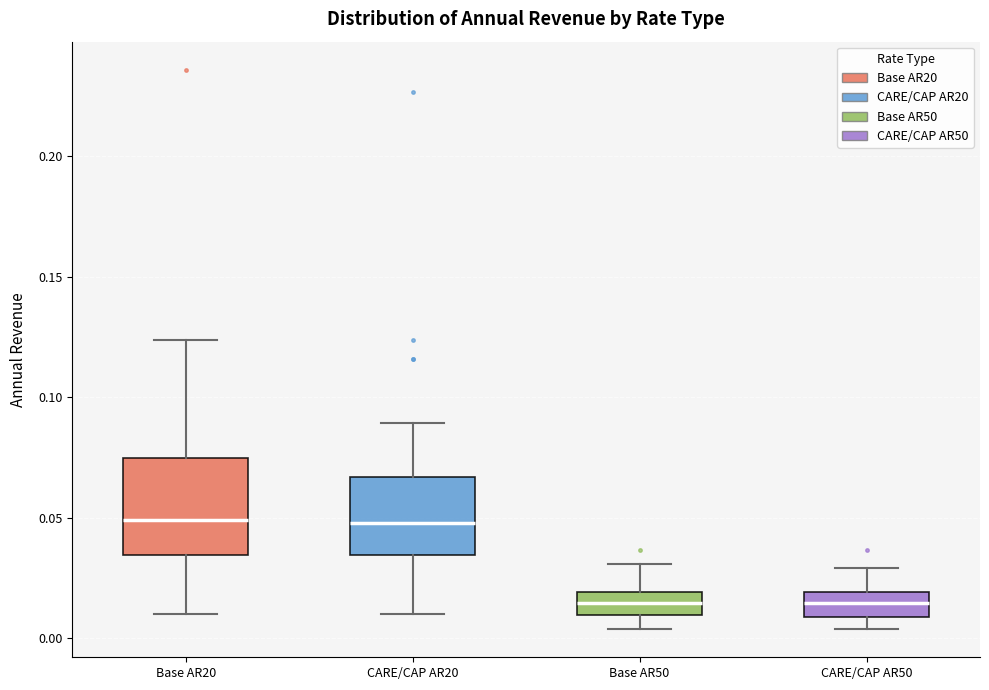

Which box is the tallest, from its lower edge to its upper edge?

Base AR20